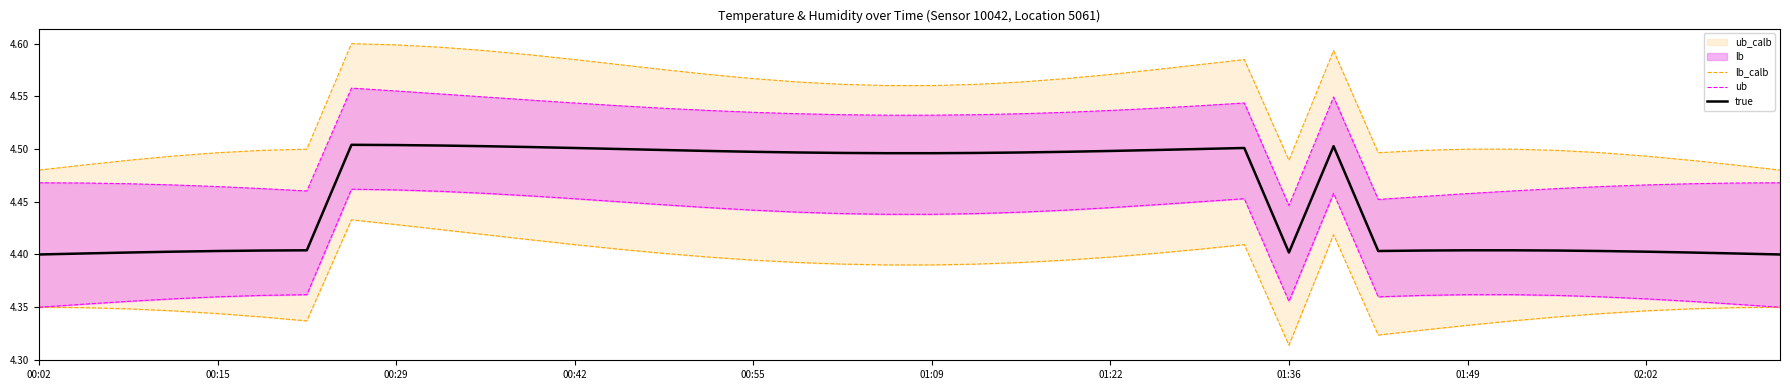

True or false: ub and true cross at least once.

False